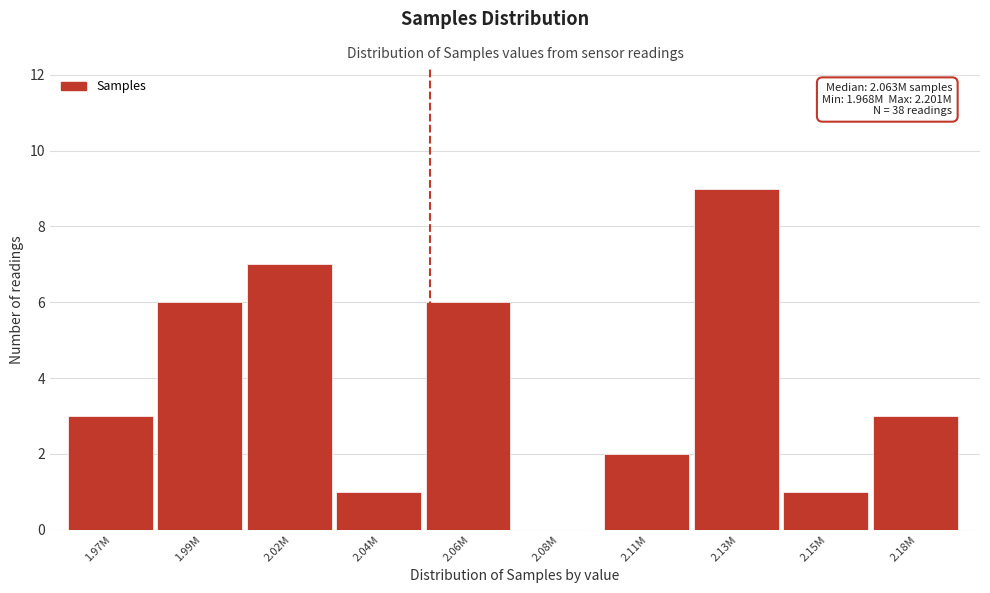

Reading left to right, list all the values displayed in this chart.

1.97M=3	1.99M=6	2.02M=7	2.04M=1	2.06M=6	2.08M=0	2.11M=2	2.13M=9	2.15M=1	2.18M=3